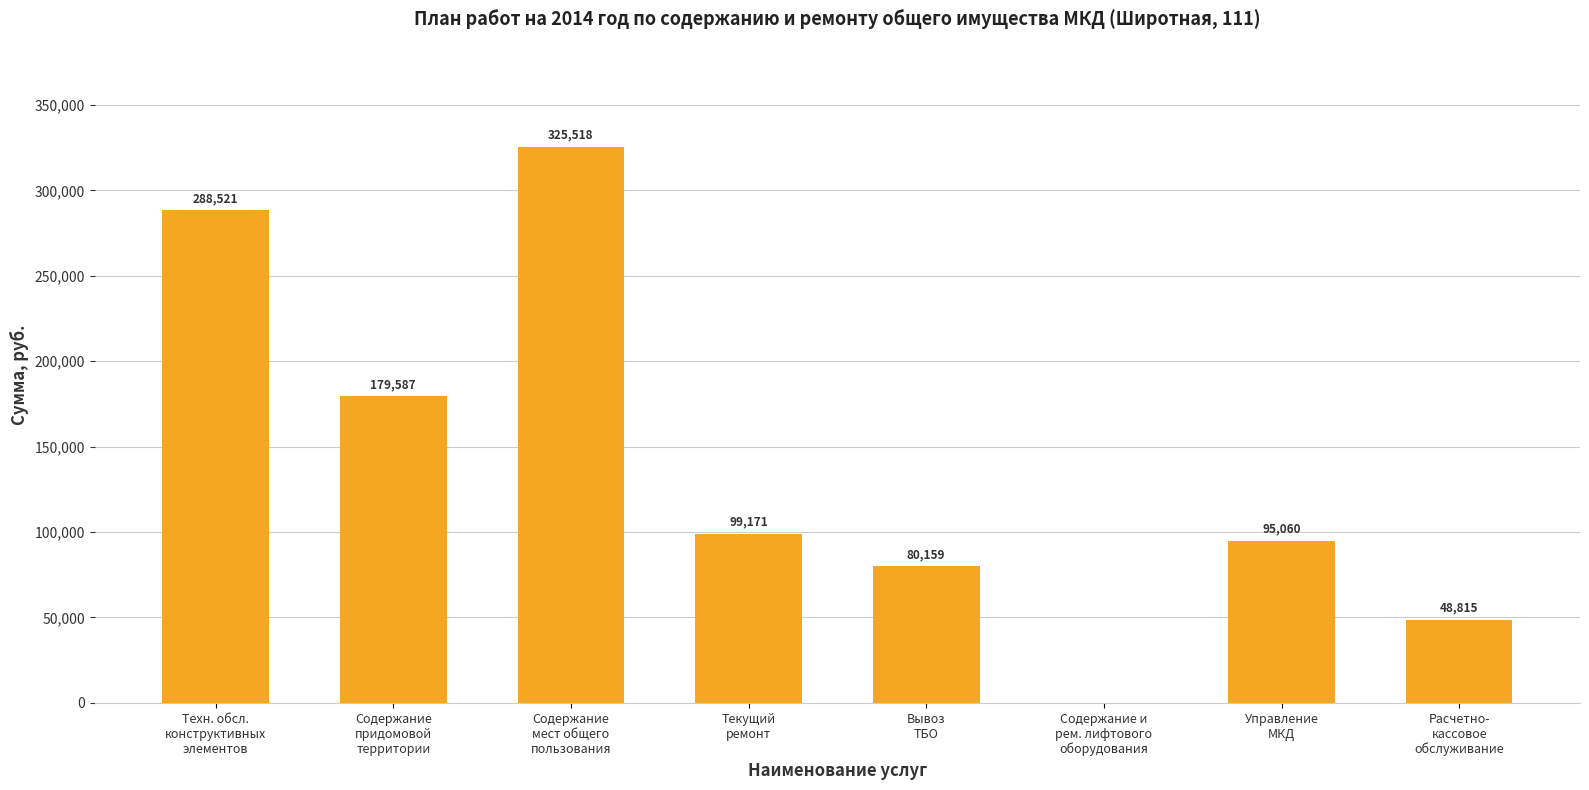

Where is the data nearest to the value 162758?

Содержание
придомовой
территории